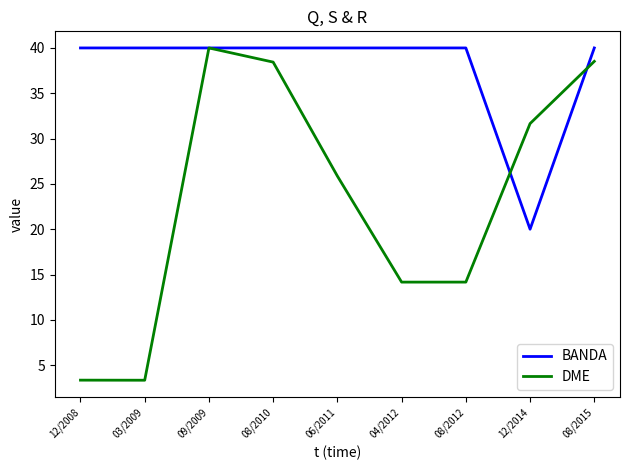

The value of DME at 04/2012 is 4.6. True or false?

False